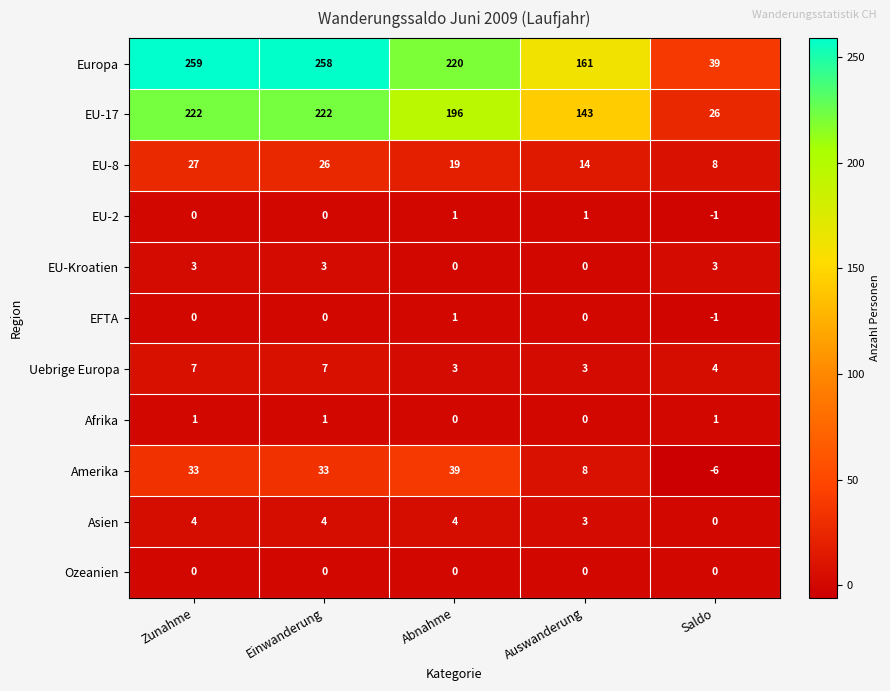

Read the EU-17 value at Zunahme, to the nearest 5.

220